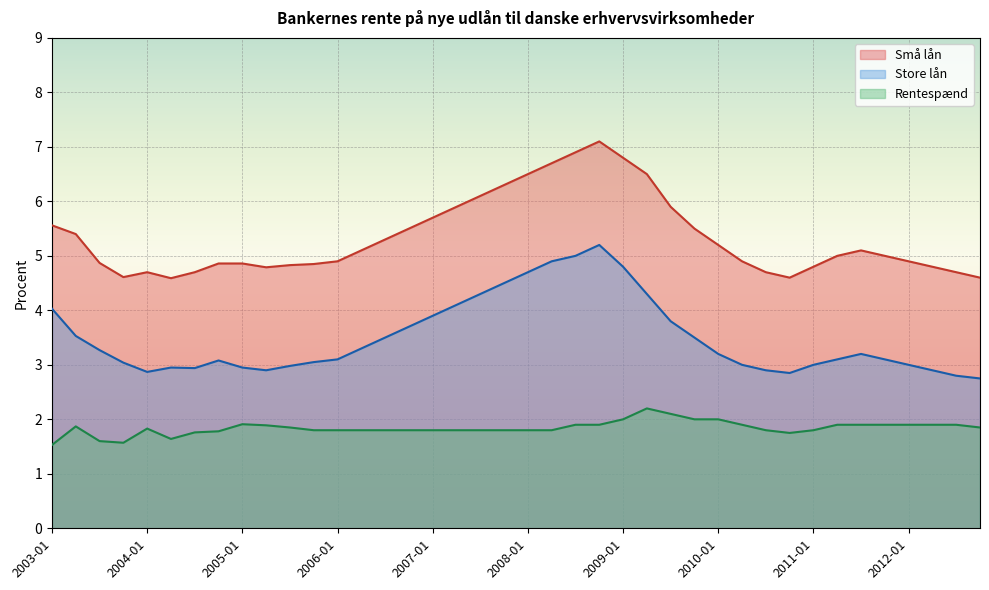

What is the label of the 11th point from the right?

2010-04